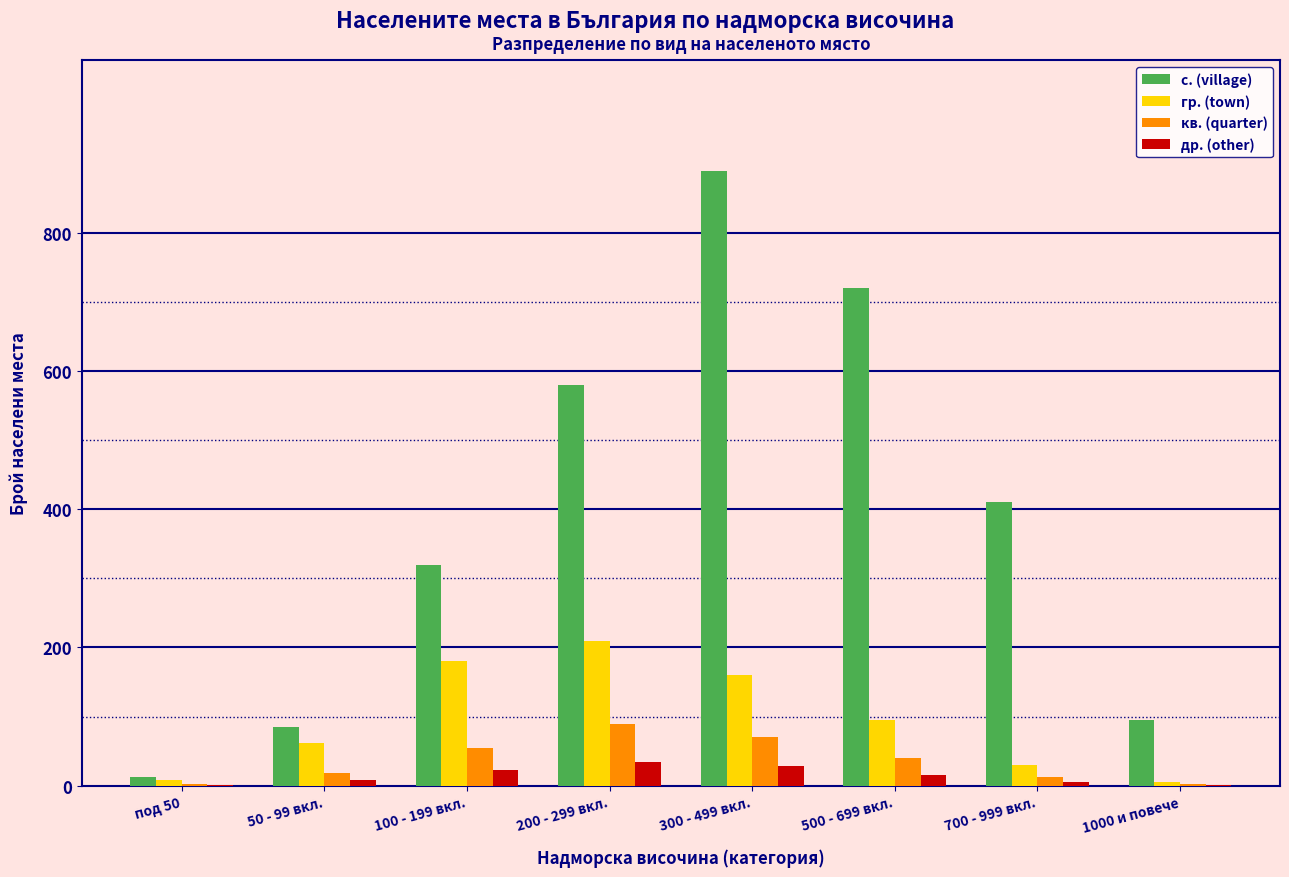

The кв. (quarter) series shows 124 at 200 - 299 вкл.. True or false?

False